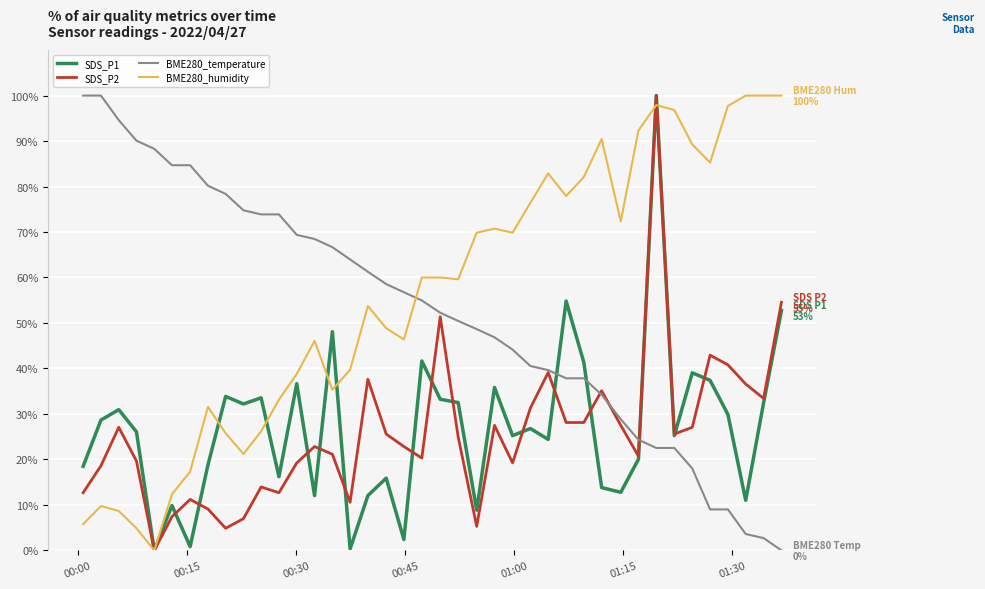

What is the maximum value for BME280_humidity?

100.0